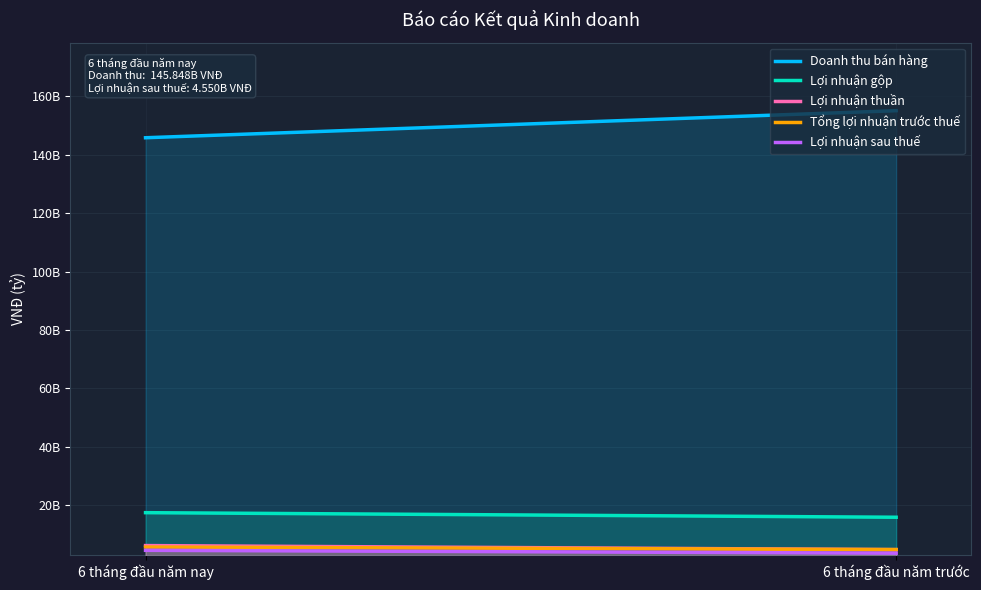

What is the difference between the Lợi nhuận sau thuế values at 6 tháng đầu năm trước and 6 tháng đầu năm nay?

981184749